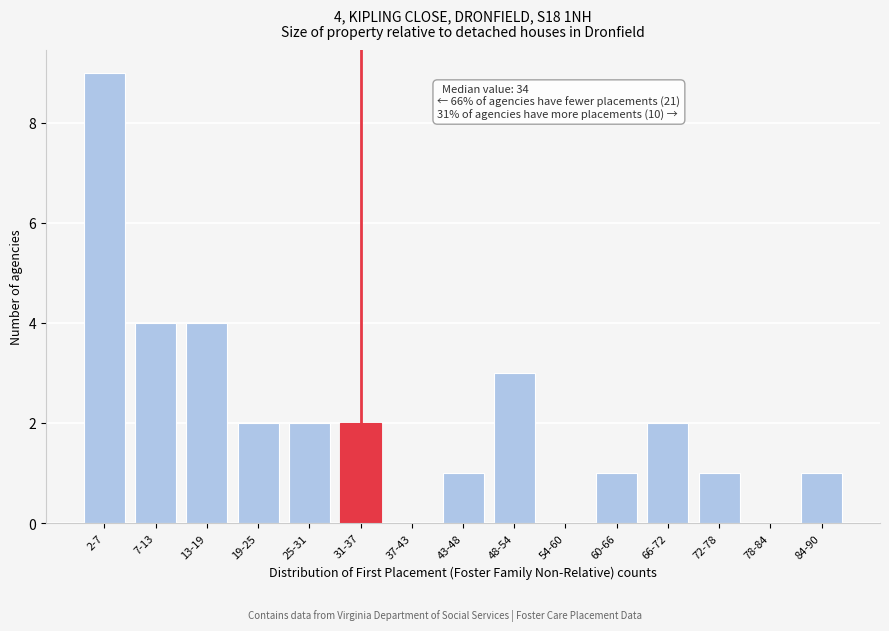

The chart shows a value of 2 at 19-25. True or false?

True